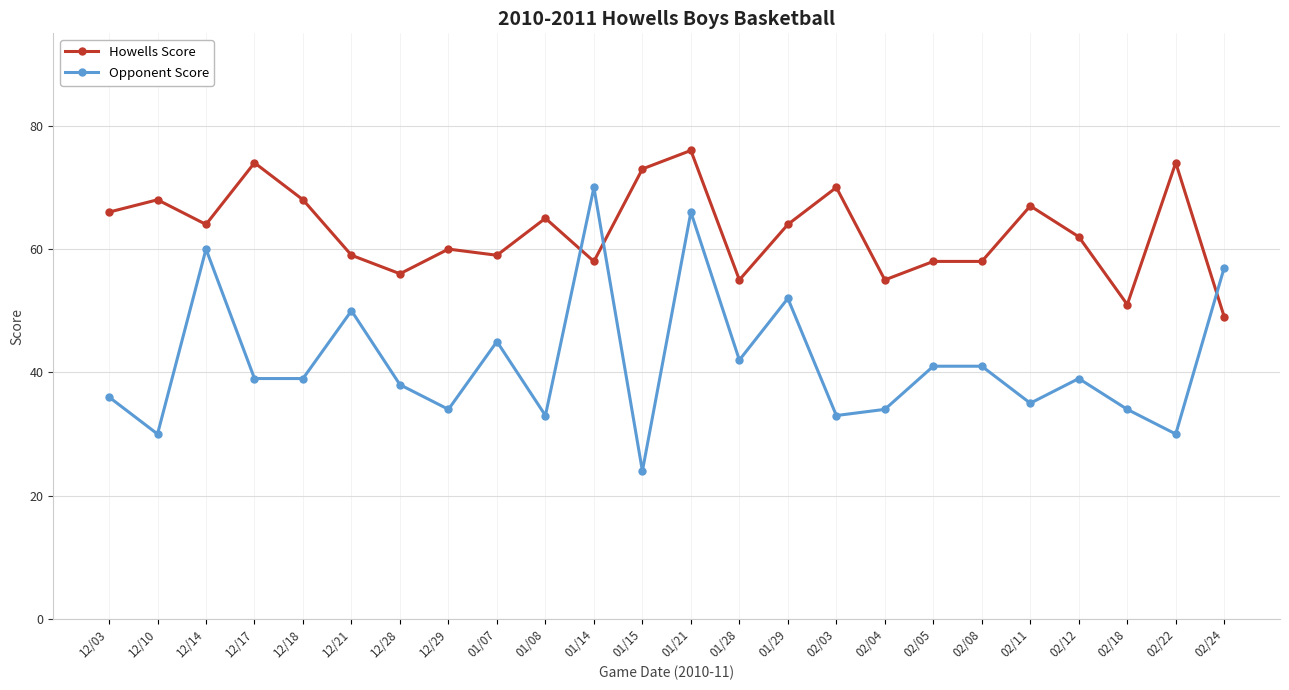

What is the label of the 6th point from the right?

02/08